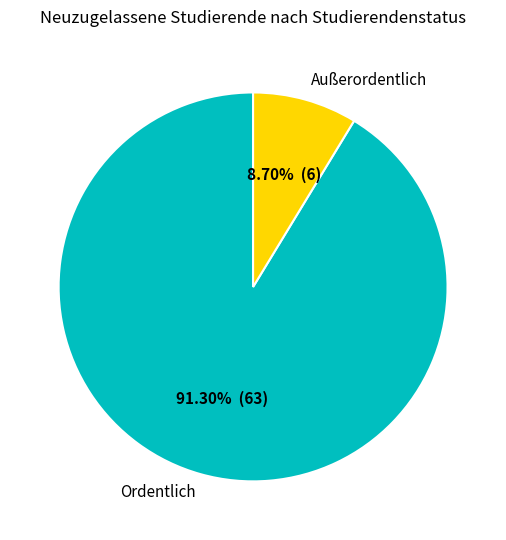

Does Ordentlich account for over 50% of the chart?

Yes